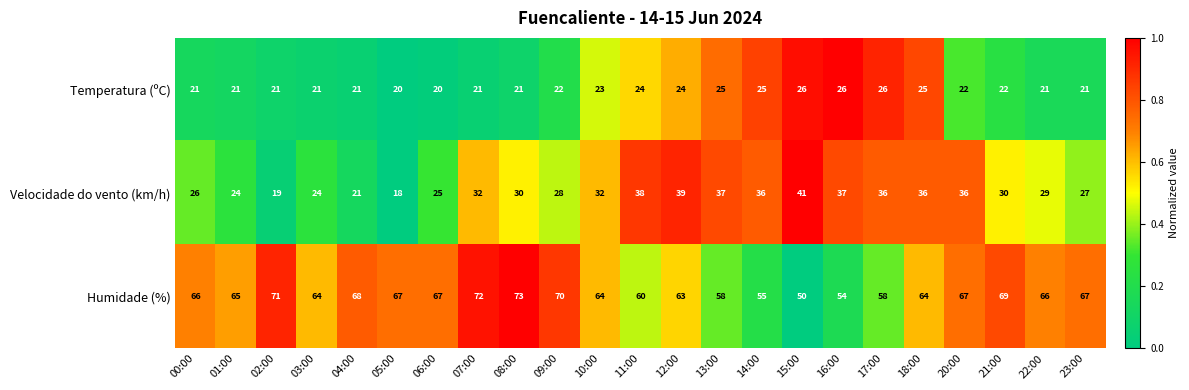

The Humidade (%) series shows 97 at 12:00. True or false?

False